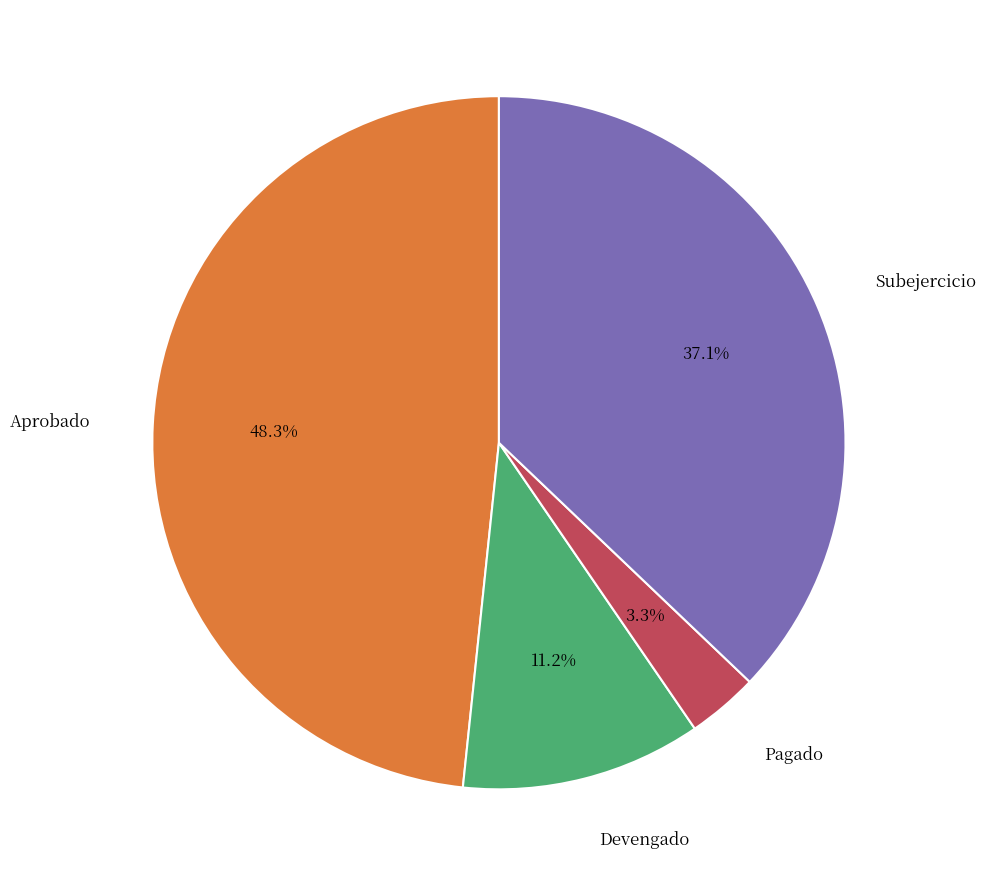

Is there any slice that represents more than half of the pie?

No